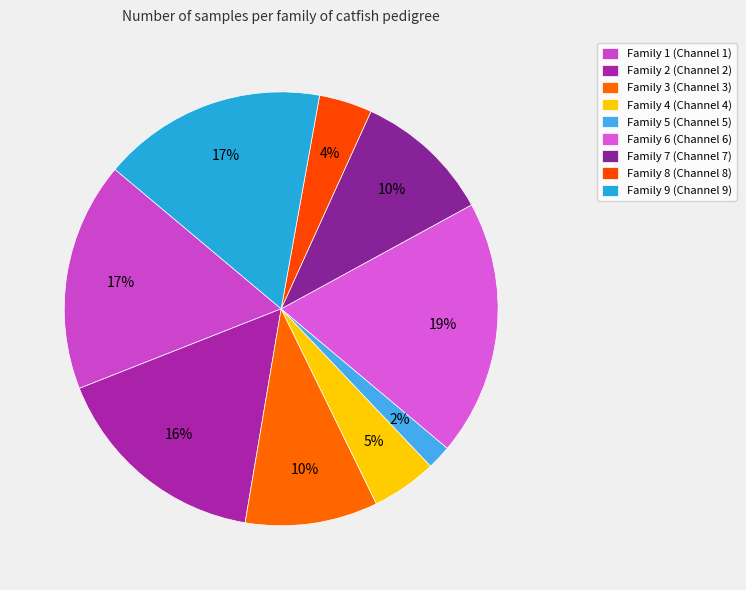

To the nearest percent, what percentage of the pie is Family 1 (Channel 1)?

17%